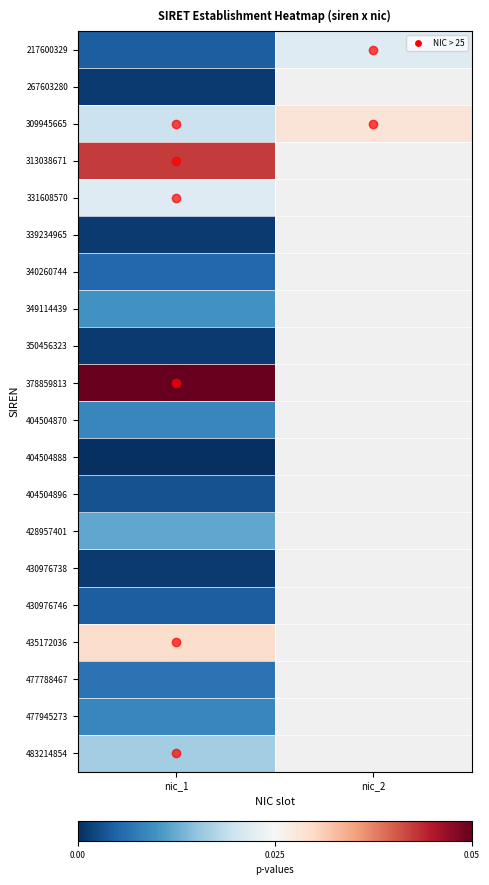

Between nic_2 and nic_1, which is larger?

nic_2